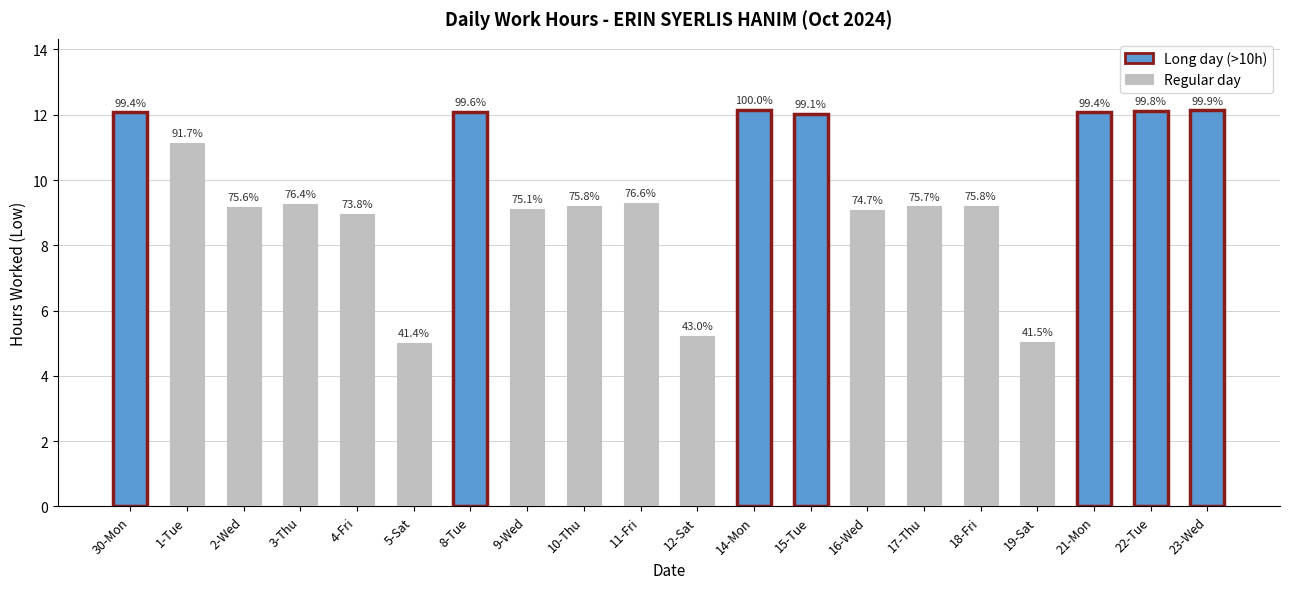

The value at 19-Sat is 5.0. True or false?

True